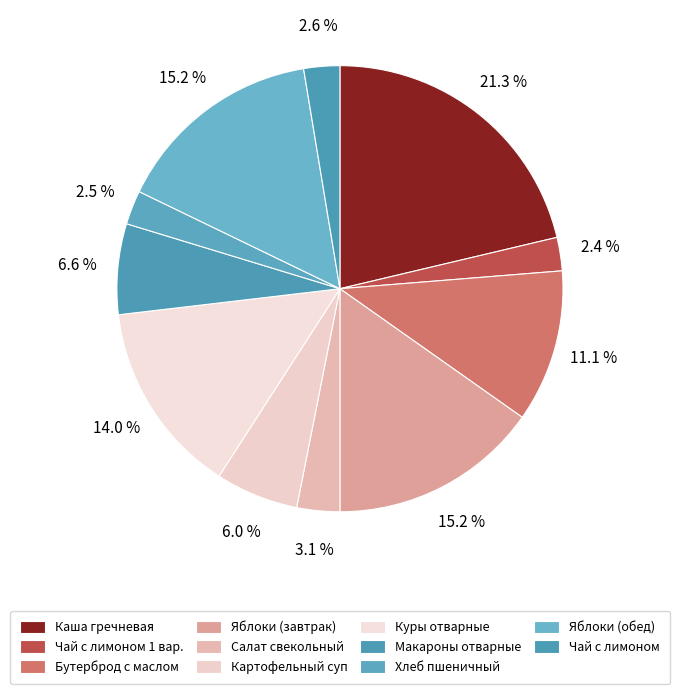

How many segments does this pie chart have?

11